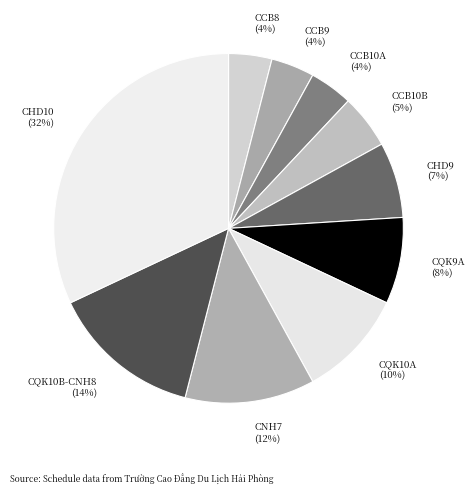

To the nearest percent, what is the difference between the largest and smallest slice percentages?

28%